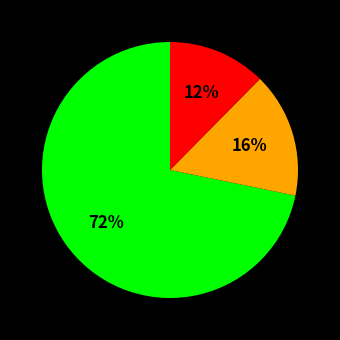

To the nearest percent, what is the average slice percentage?

33%